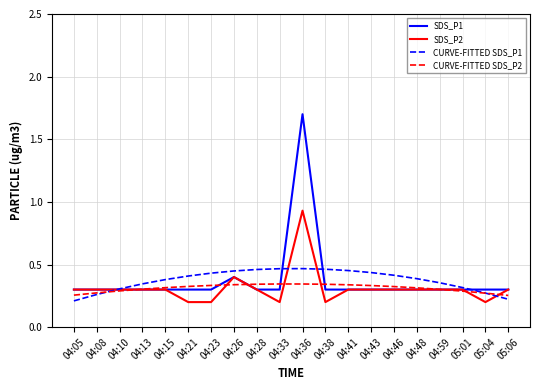

Which category has the highest value in the SDS_P2 series?

04:36